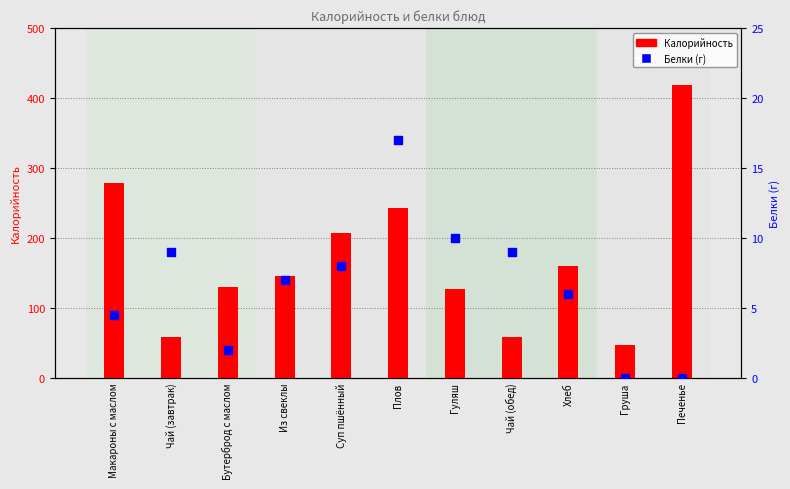

Which series contains the highest Y value?

Калорийность